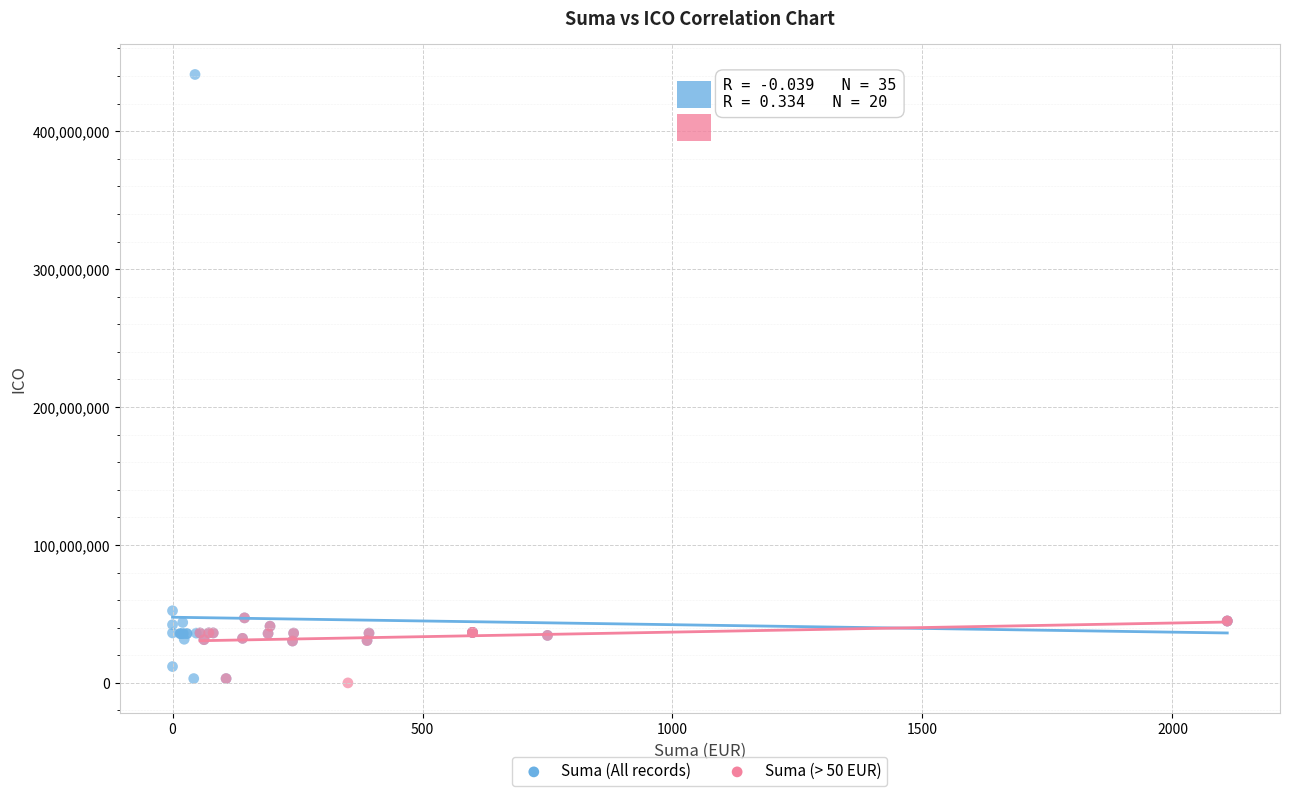

Which series reaches the maximum Y coordinate?

Suma (All records)